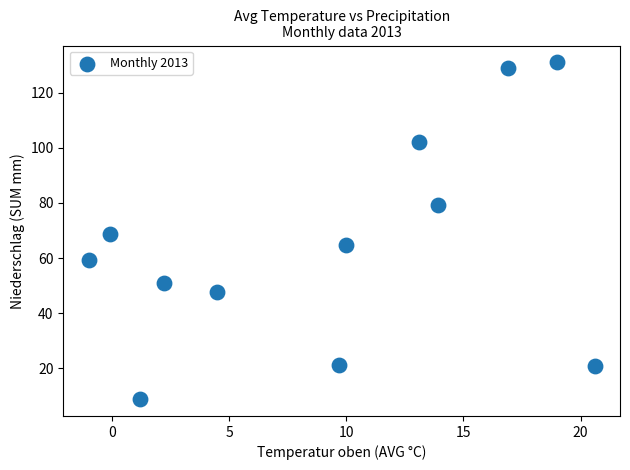

What is the average Y value?

65.3